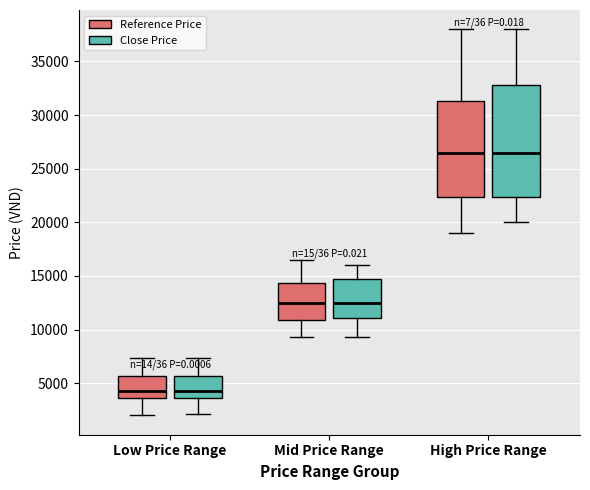

Where is the lower edge of the box for High Price Range (Close Price) on the y-axis? The values are not printed on the chart, so give them approximately, as read against the axis.

22500